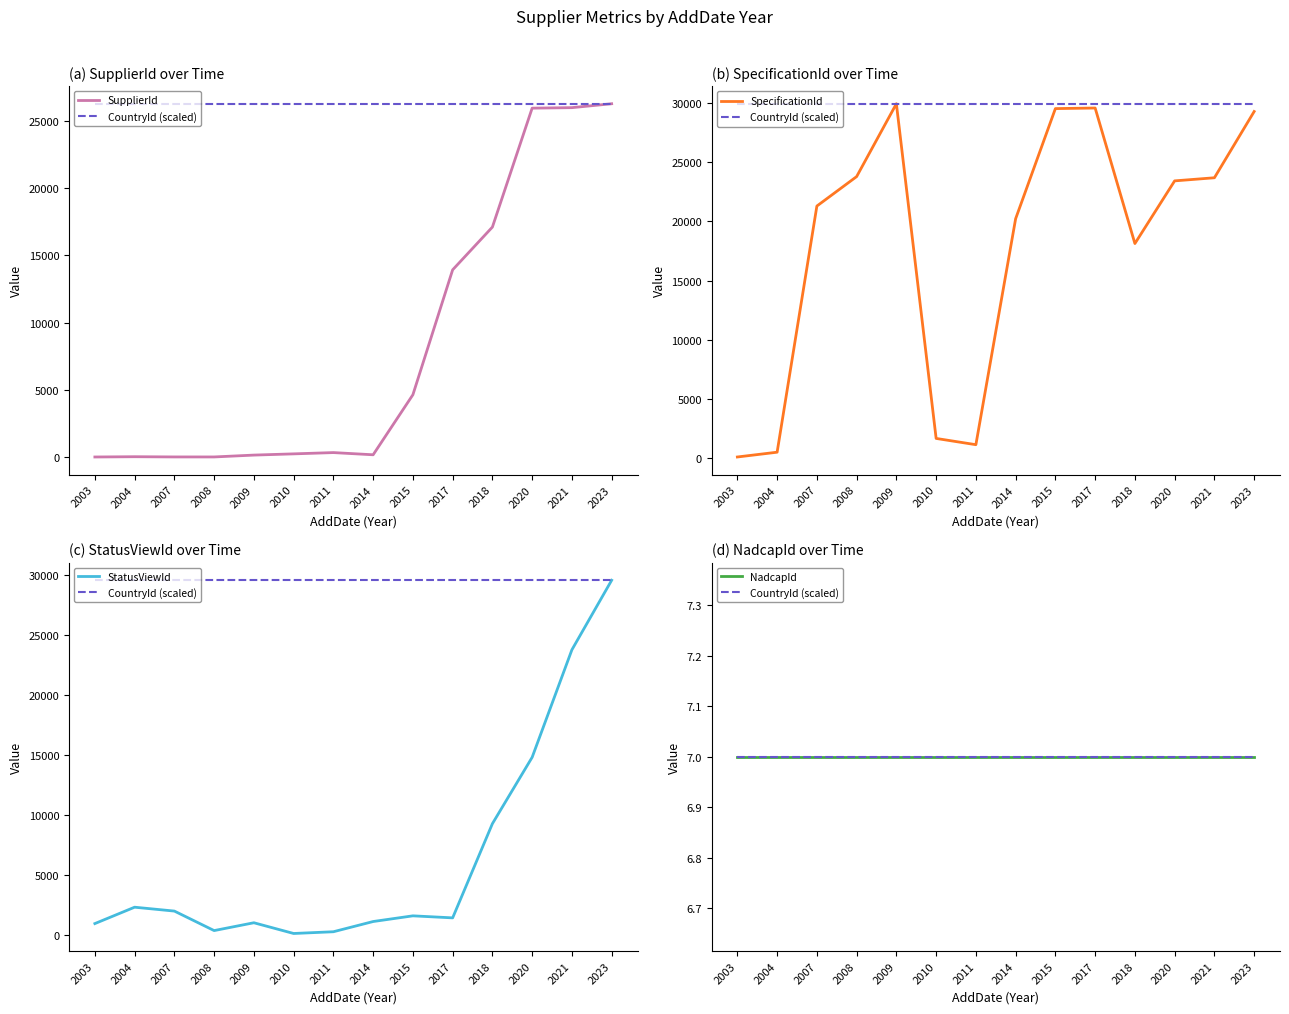

What is the maximum value shown in the chart?

29957